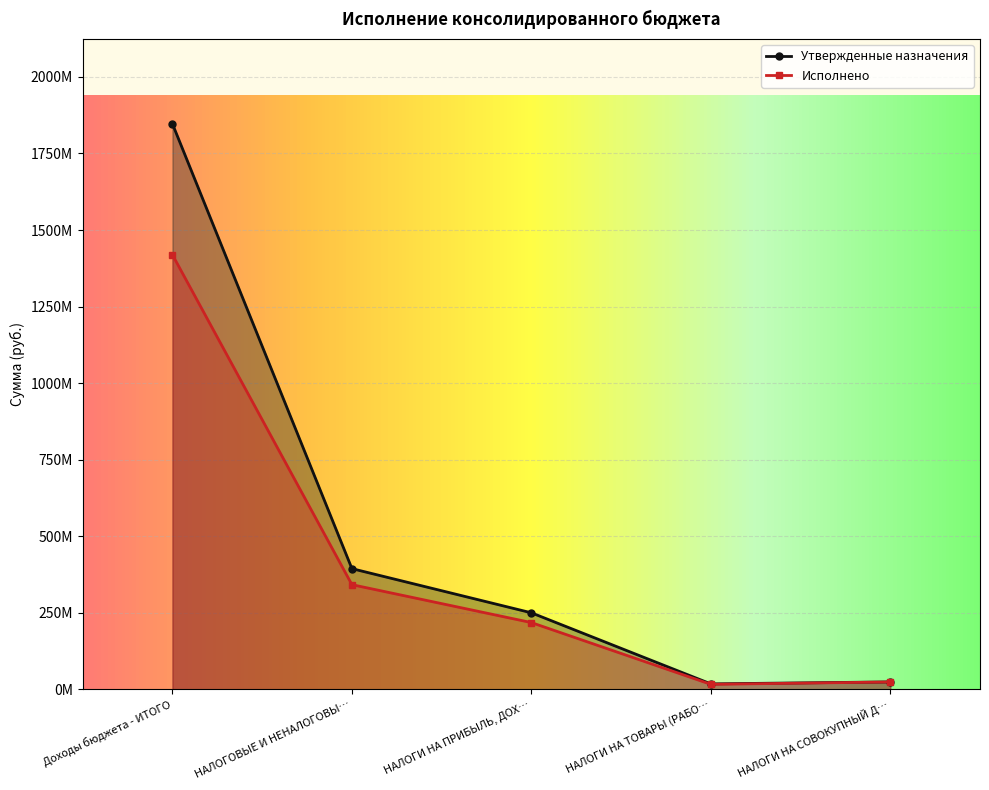

True or false: Утвержденные назначения and Исполнено cross at least once.

False